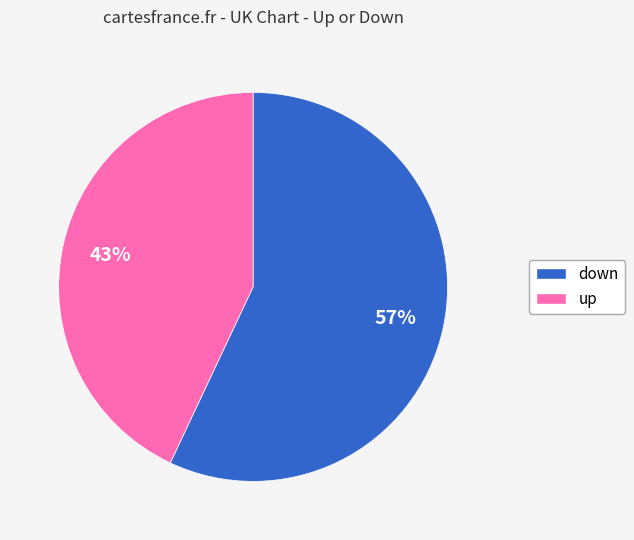

True or false: up accounts for 51% of the total.

False